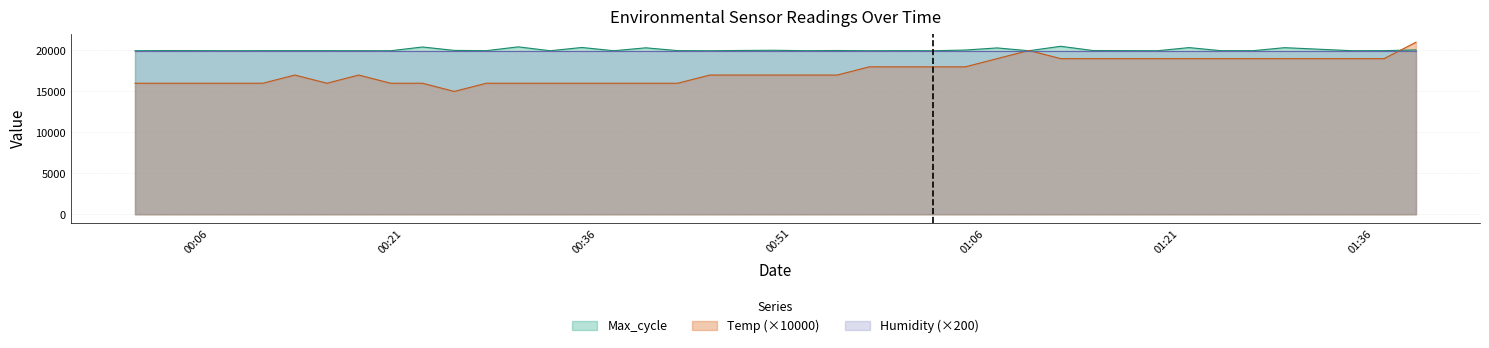

At 00:07, list the series in order from smallest to largest.

Temp, Max_cycle